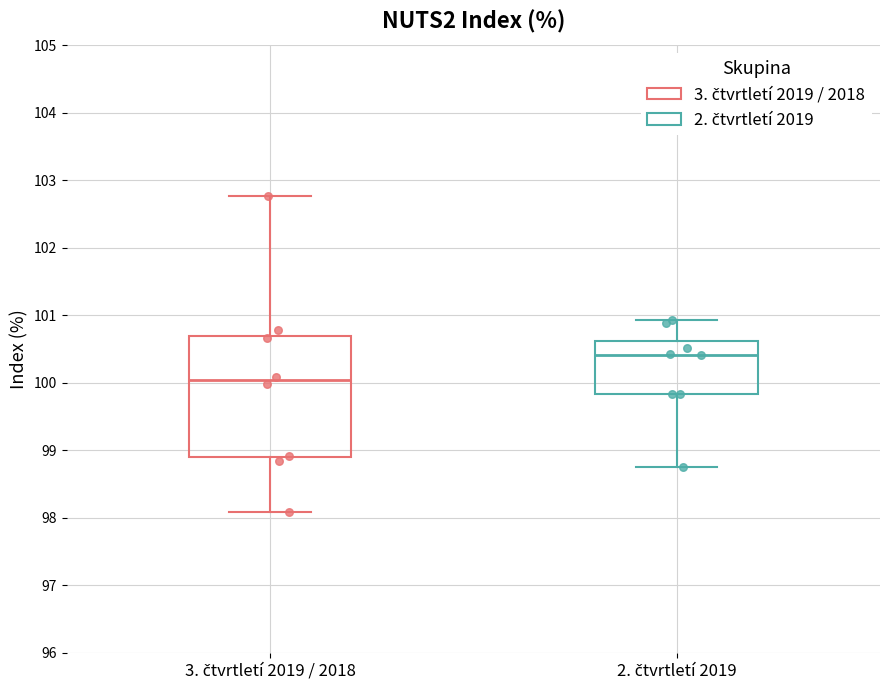

Where does the lower whisker of the box for 3. čtvrtletí 2019 / 2018 end on the y-axis? The values are not printed on the chart, so give them approximately, as read against the axis.

98.1